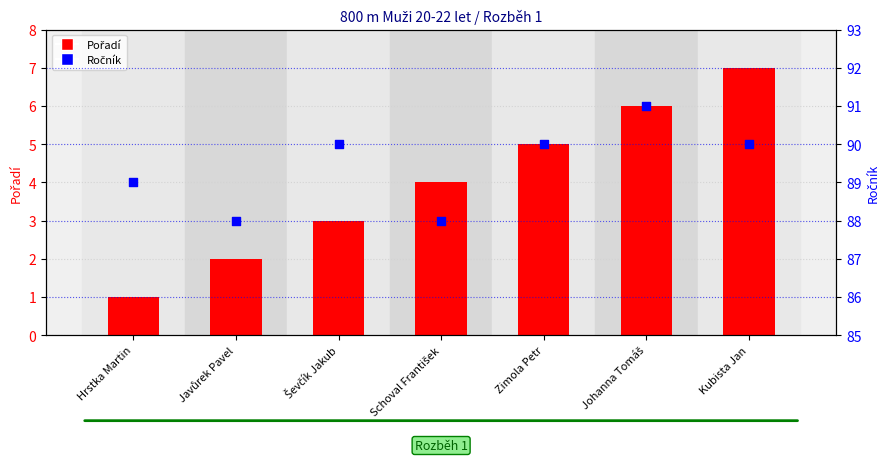

Which series has the largest Y range (max minus min)?

Pořadí